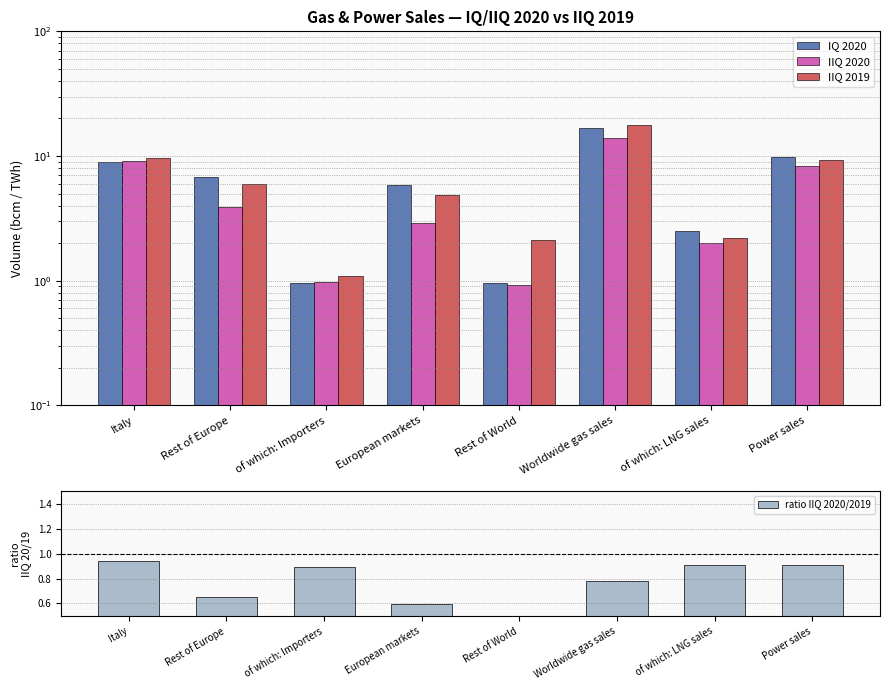

What position from the left is of which: LNG sales?

7